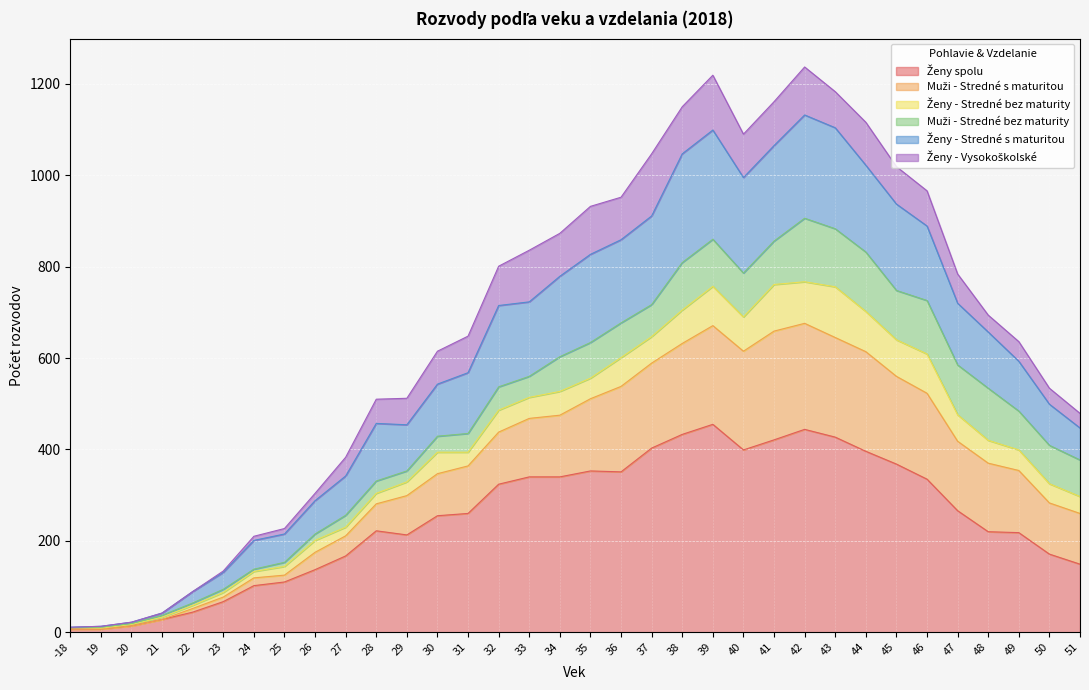

At which category is the sum across all series the highest?

42